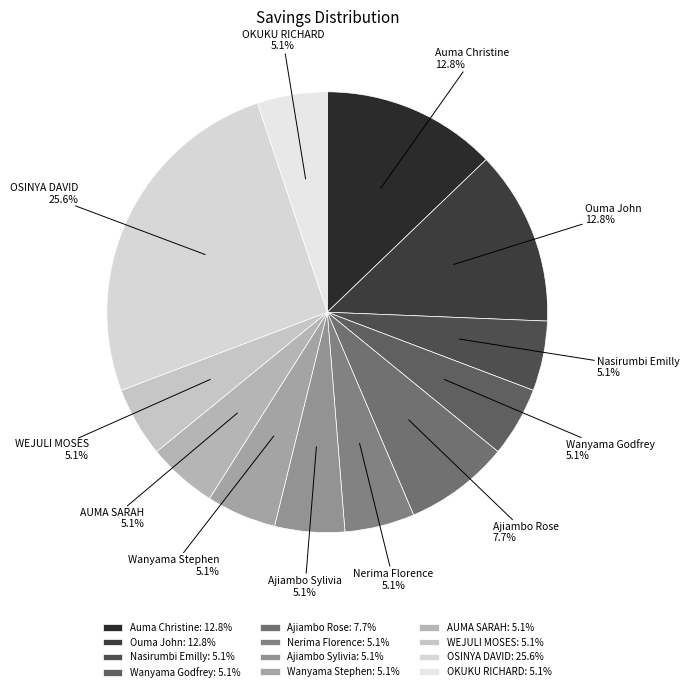

Do Ajiambo Sylivia and Ouma John together represent more than half of the pie?

No